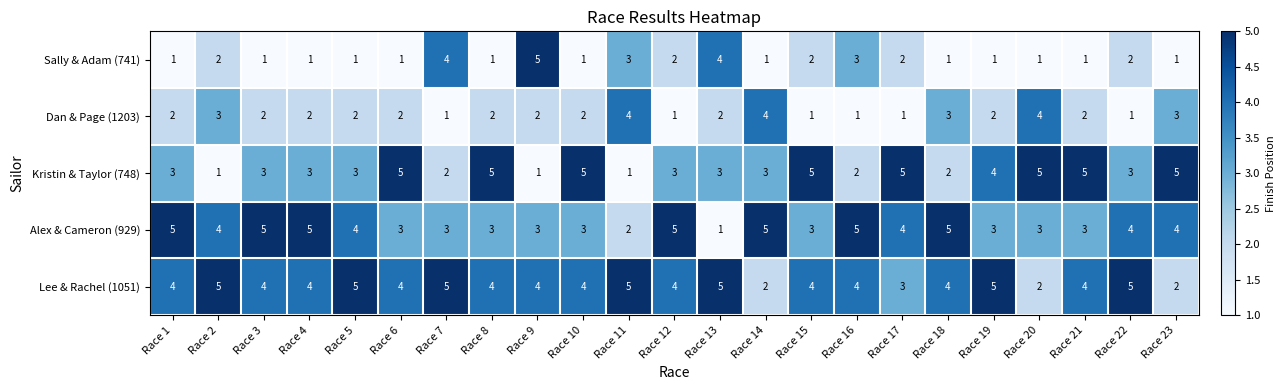

Which series has the largest total across all categories?

Lee & Rachel (1051)